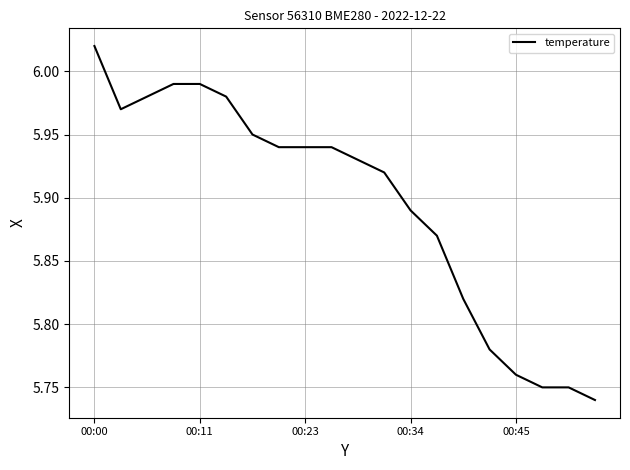

What is the difference between the maximum and minimum values?

0.3